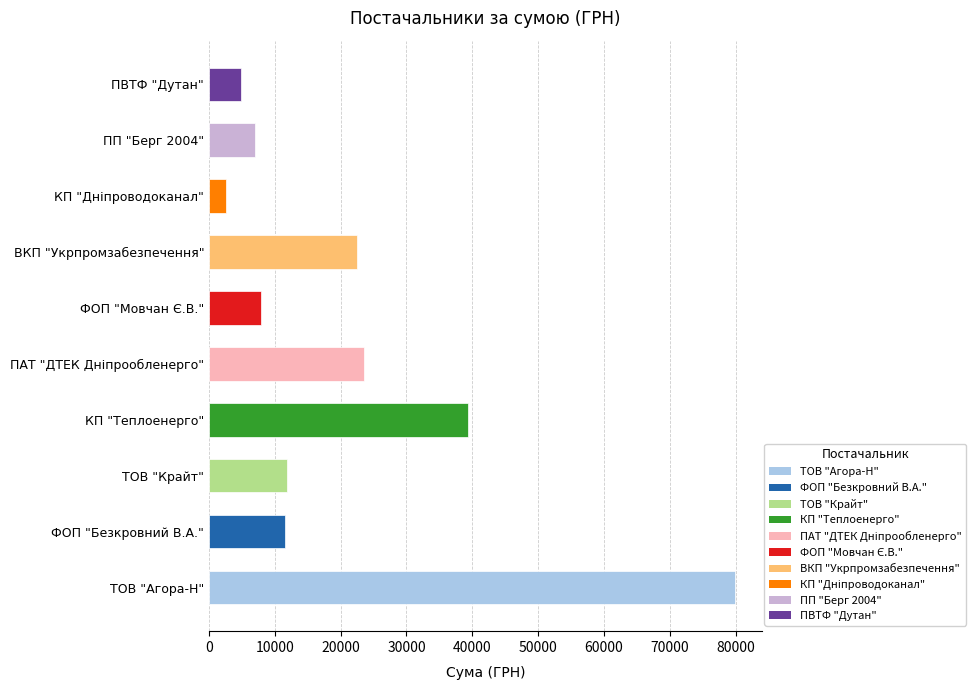

What is the smallest value displayed?

2578.0